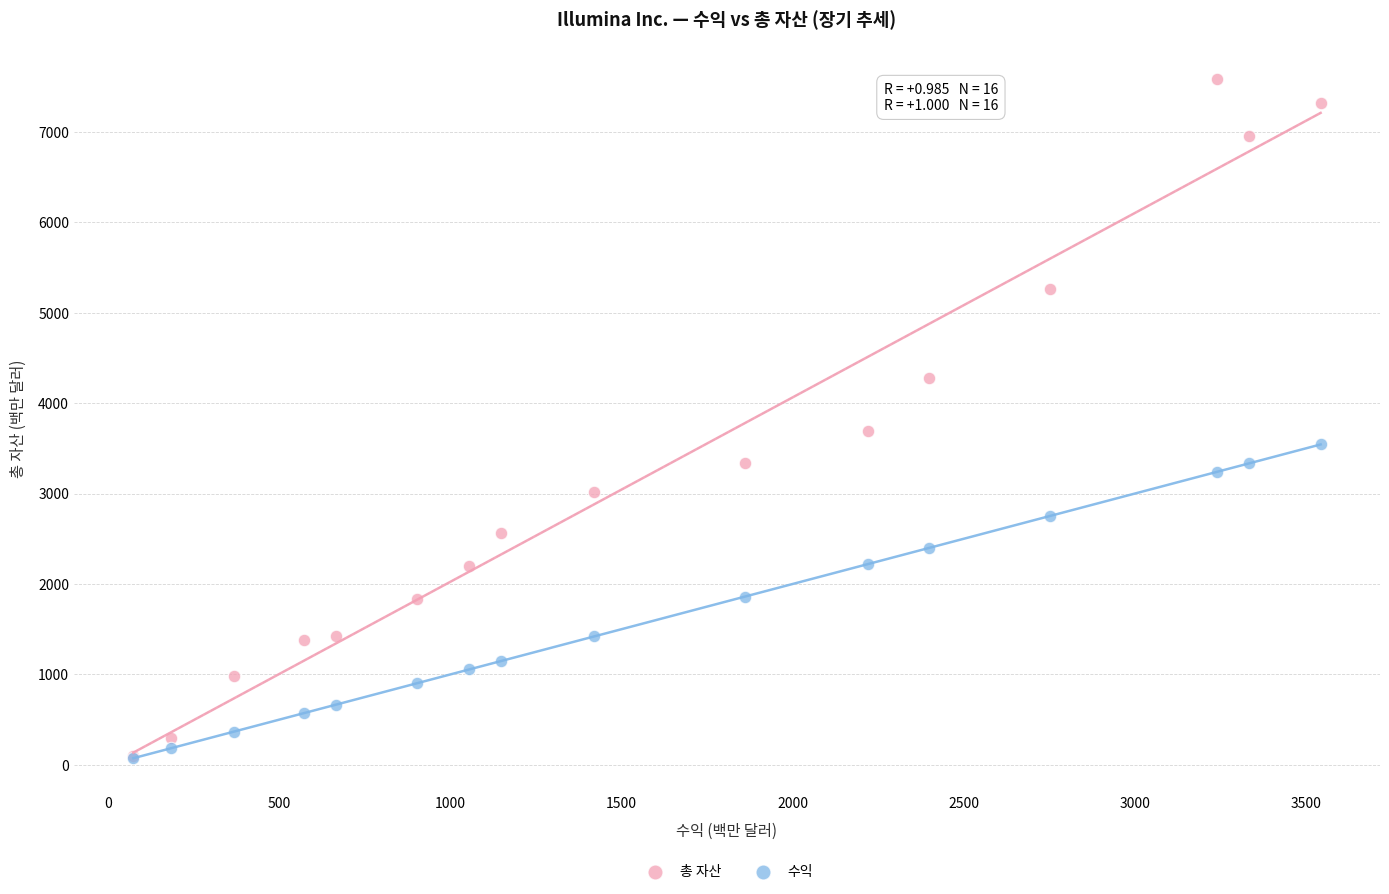

In the 총 자산 series, what Y value is closest to 3843?

3688